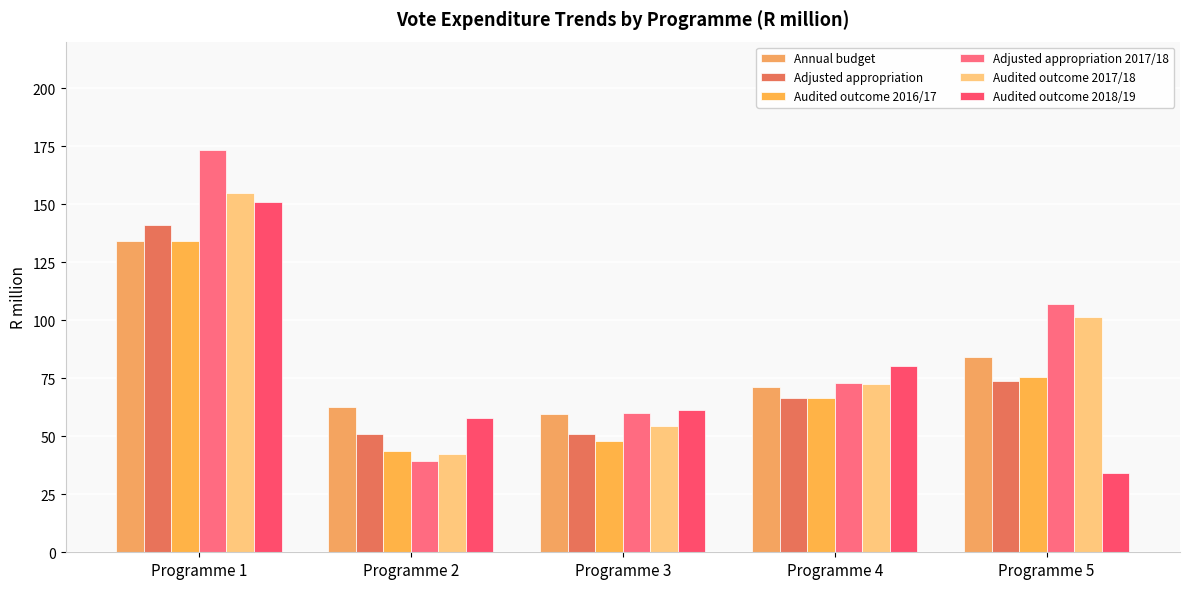

What is the sum of all Adjusted appropriation values?

383.3